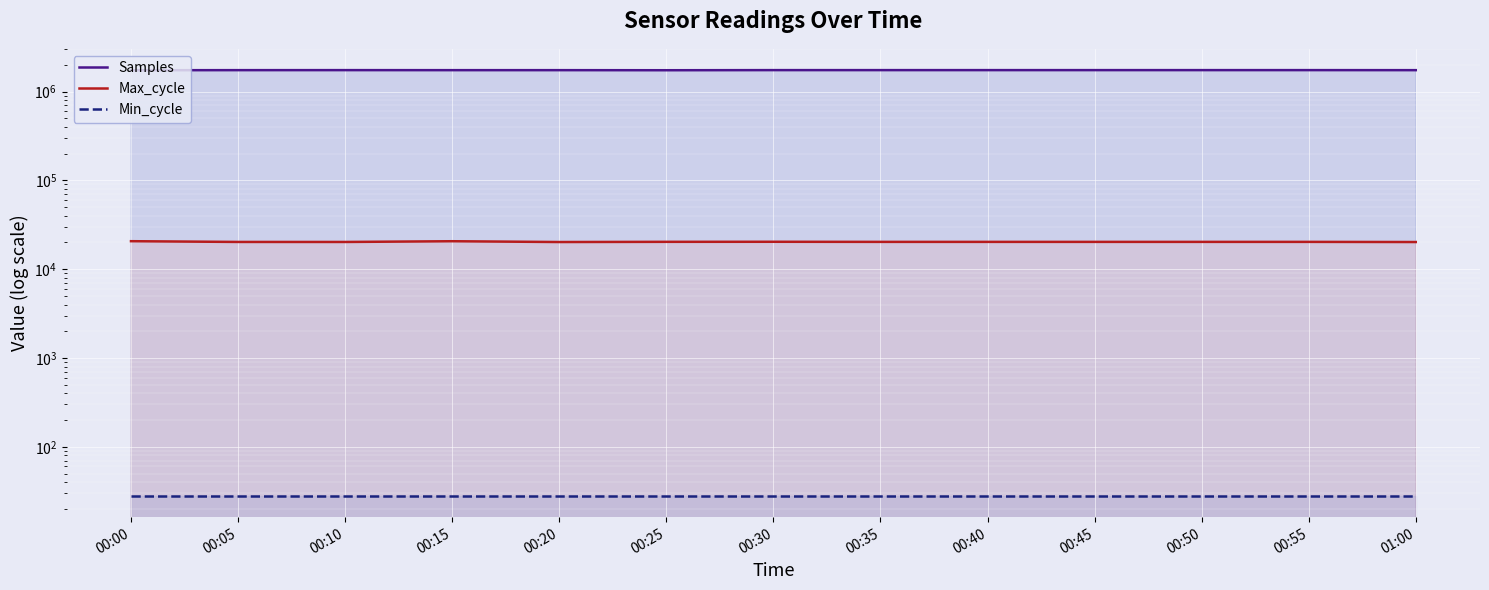

What position from the left is 00:20?

5